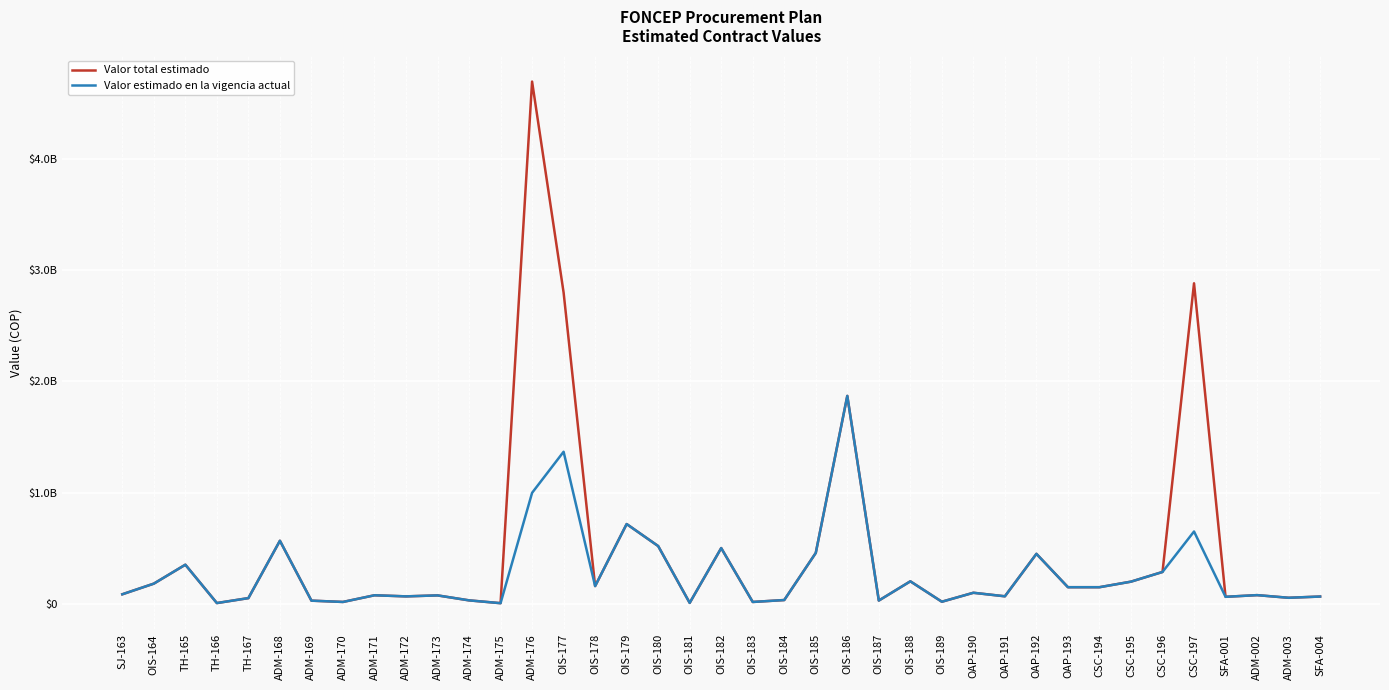

Where is Valor estimado en la vigencia actual nearest to the value 938210245?

ADM-176